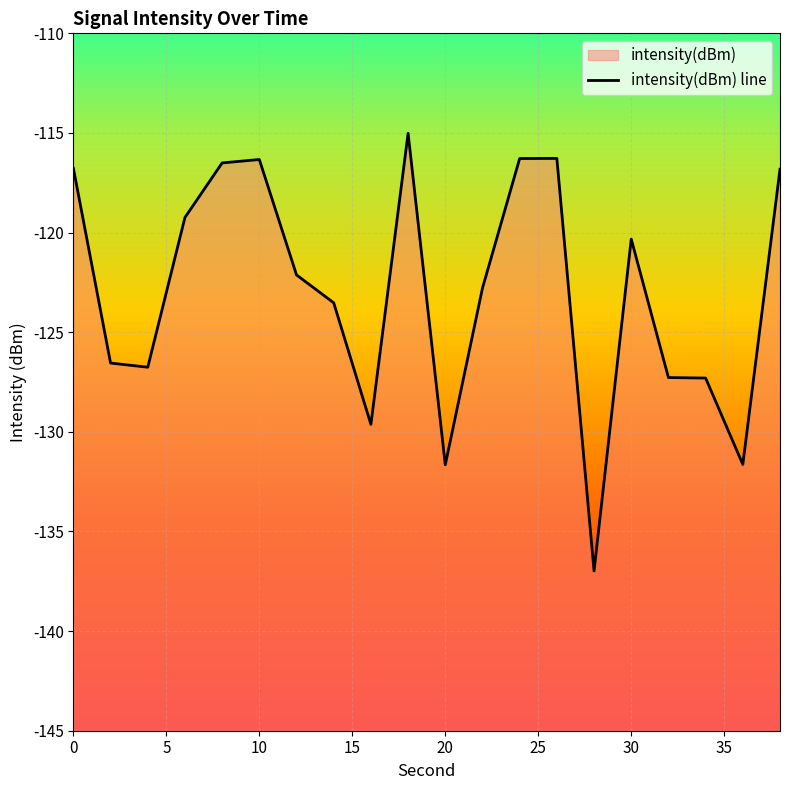

How many lines are shown in the chart?

1